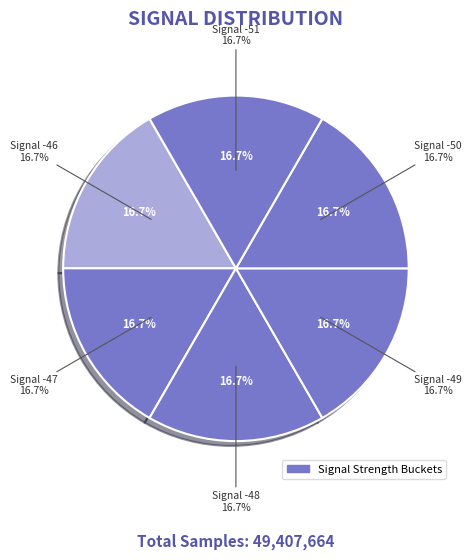

Is -49 the majority of the pie?

No